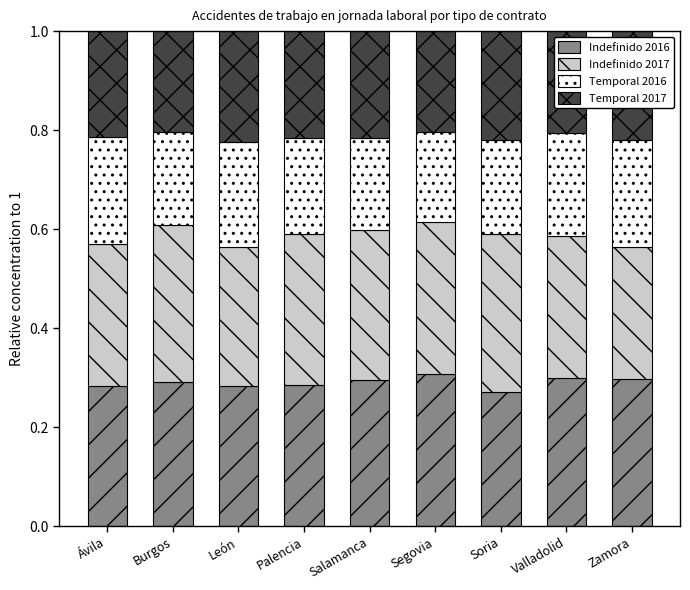

What is the total value across all series at Segovia?

1.0